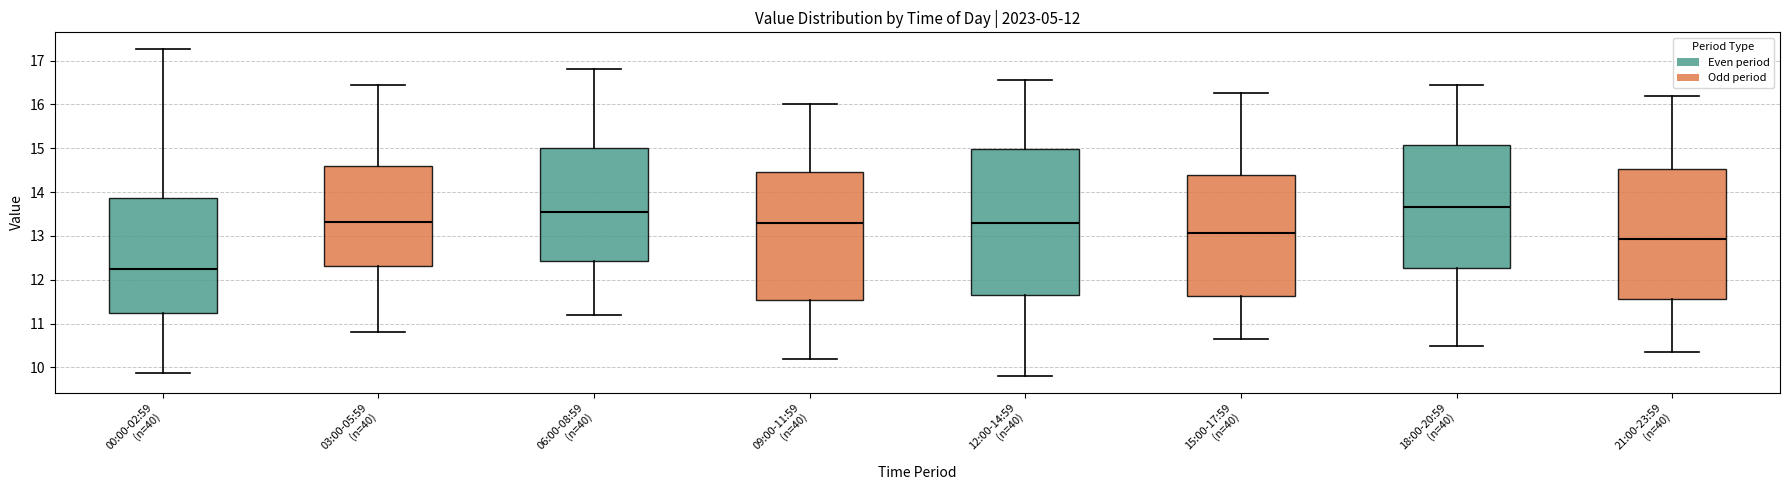

Reading left to right, transcribe this box plot: for each box, give where its median line is, the range the box spans, and where its two whiskers end, as read against the y-axis. The values are not printed on the chart, so give them approximately, as read against the axis.

00:00-02:59 (n=40): median 12.3, box 11.2 to 13.9, whiskers 9.9 to 17.3
03:00-05:59 (n=40): median 13.3, box 12.3 to 14.6, whiskers 10.8 to 16.5
06:00-08:59 (n=40): median 13.6, box 12.4 to 15.0, whiskers 11.2 to 16.8
09:00-11:59 (n=40): median 13.3, box 11.5 to 14.5, whiskers 10.2 to 16.0
12:00-14:59 (n=40): median 13.3, box 11.7 to 15.0, whiskers 9.8 to 16.6
15:00-17:59 (n=40): median 13.1, box 11.6 to 14.4, whiskers 10.7 to 16.3
18:00-20:59 (n=40): median 13.7, box 12.3 to 15.1, whiskers 10.5 to 16.5
21:00-23:59 (n=40): median 12.9, box 11.6 to 14.5, whiskers 10.4 to 16.2